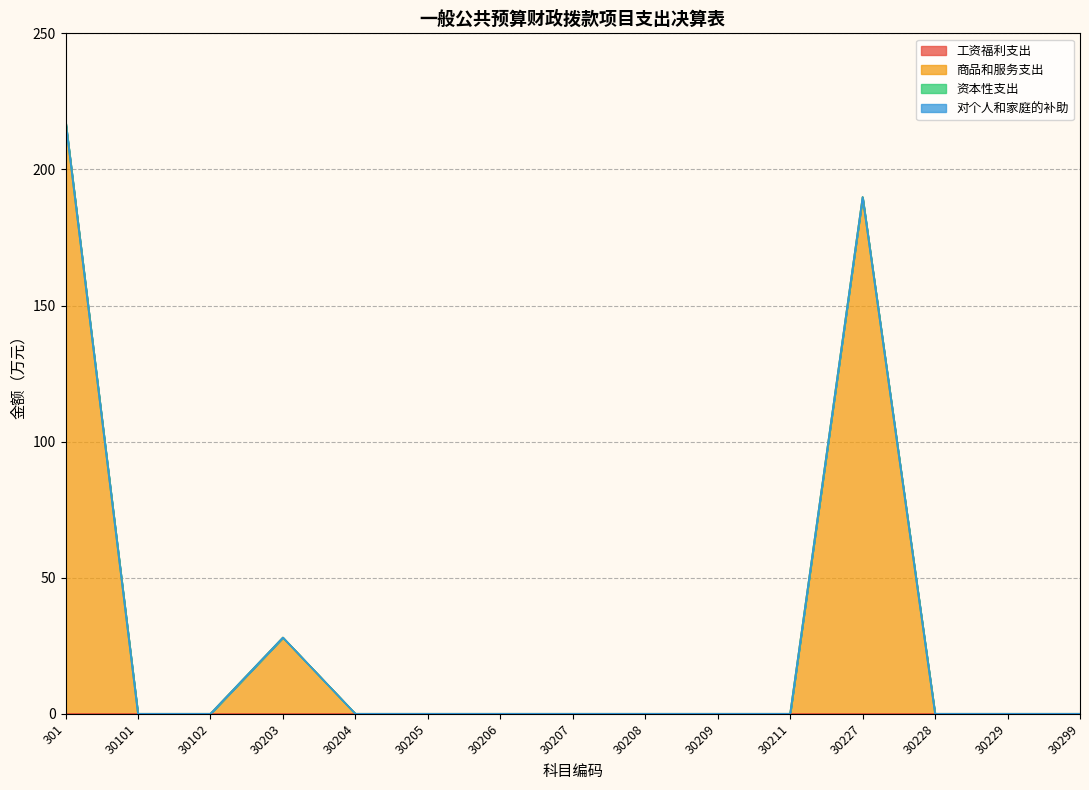

Rank the categories by 商品和服务支出 value from highest to lowest.

301, 30227, 30203, 30101, 30102, 30204, 30205, 30206, 30207, 30208, 30209, 30211, 30228, 30229, 30299